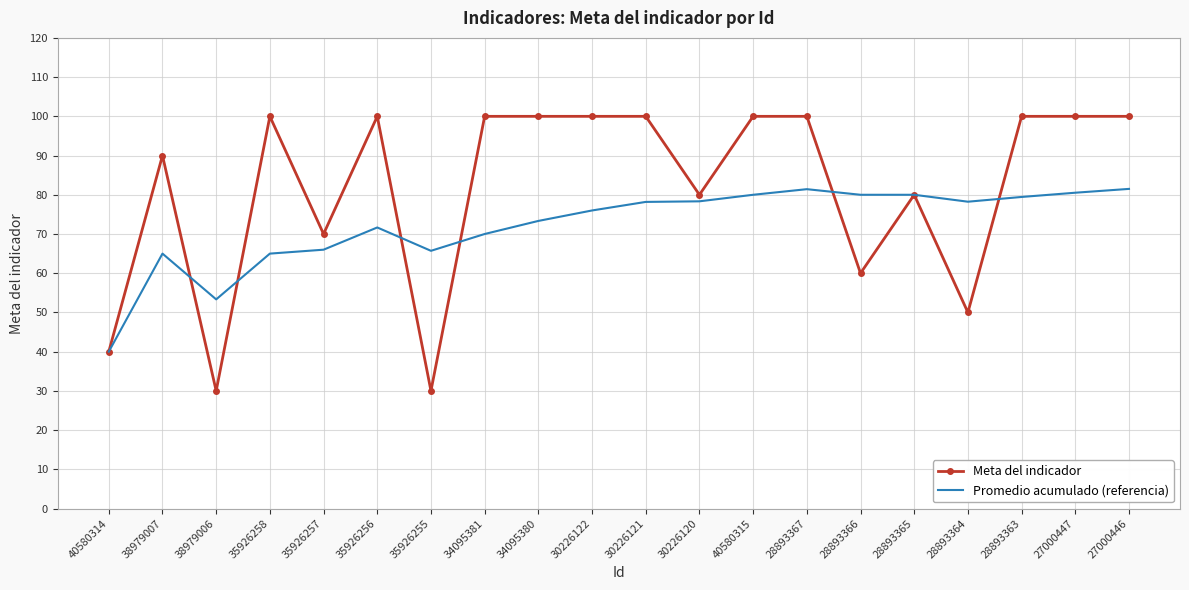

What is the total value across all series at 35926255?

95.7